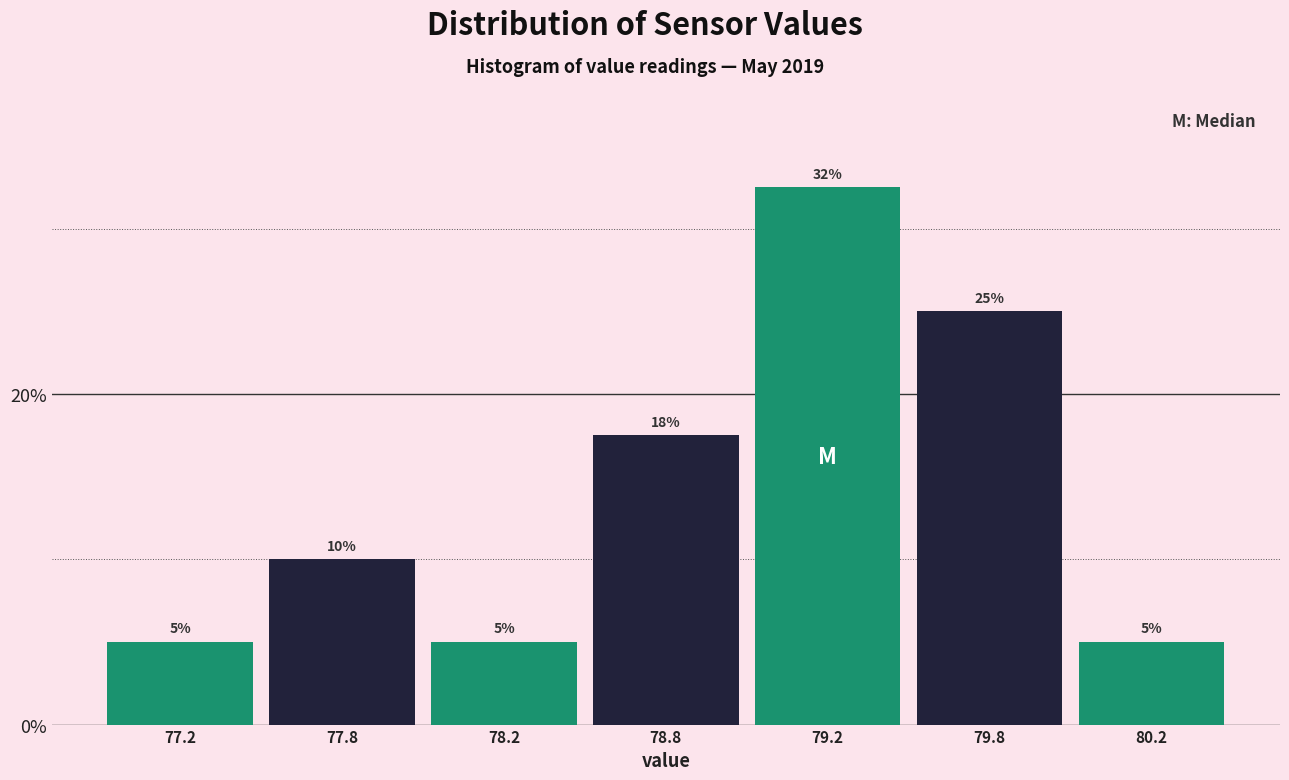

What is the greatest value displayed?

32.5